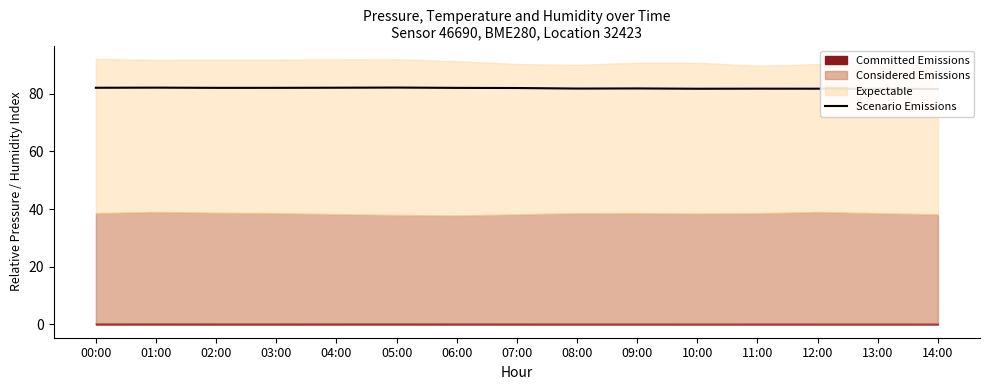

List the labels in order of value, largest first.

05:00, 01:00, 04:00, 00:00, 03:00, 02:00, 06:00, 07:00, 09:00, 08:00, 11:00, 12:00, 10:00, 13:00, 14:00